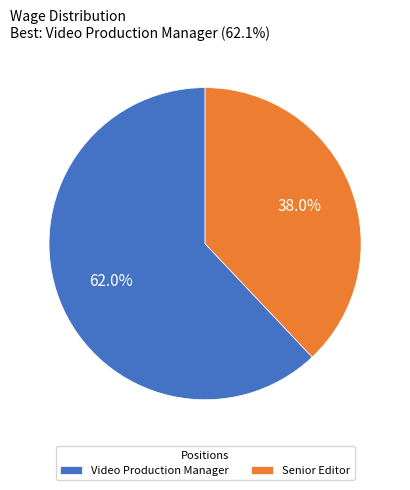

How many segments does this pie chart have?

2